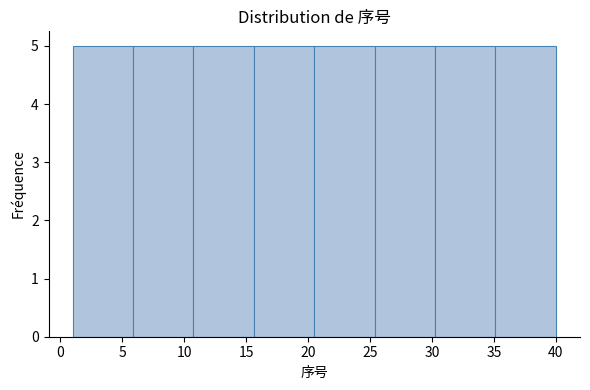

Reading left to right, list every bar in this chart as the range it spans on the x-axis followed by its height. Neither the bar edges nor the heights are printed on the chart, so give them approximately, as read against the axes.

1.0 to 6.0: 5
6.0 to 11.0: 5
11.0 to 15.5: 5
15.5 to 20.5: 5
20.5 to 25.5: 5
25.5 to 30.5: 5
30.5 to 35.0: 5
35.0 to 40.0: 5